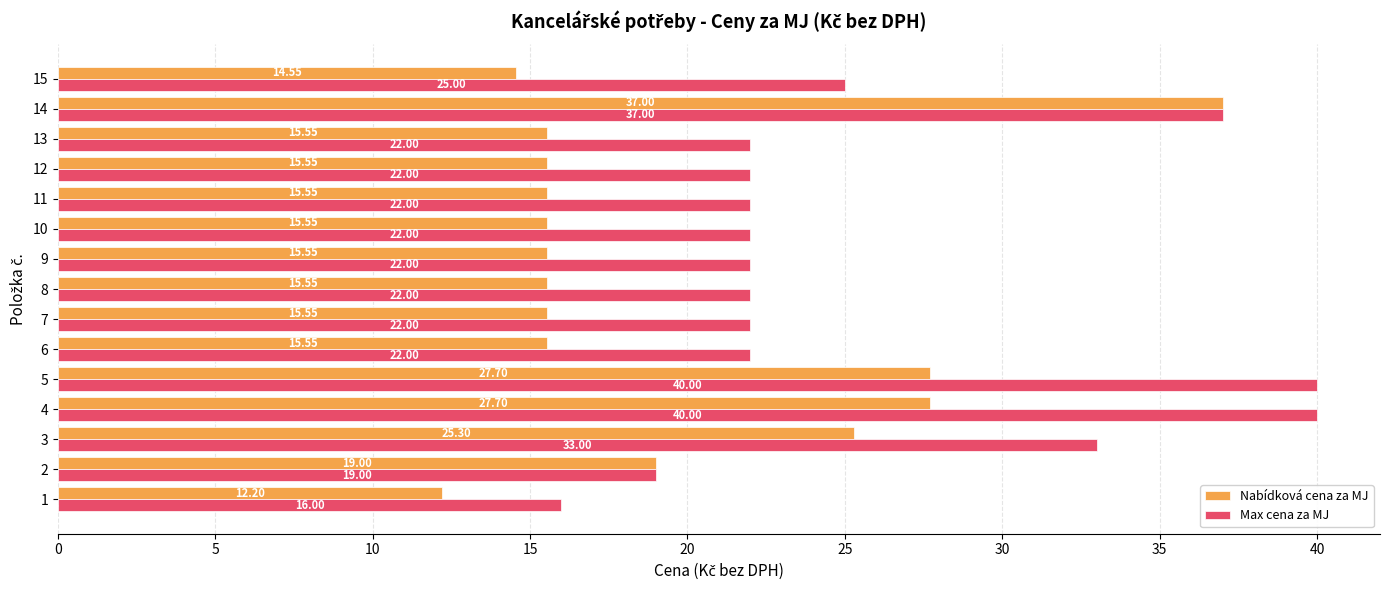

Which series has the largest range (max minus min)?

Nabídková cena za MJ